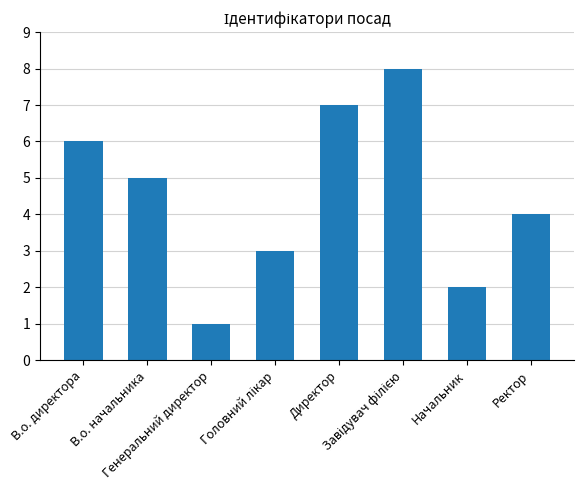

What is the sum of all values?

36